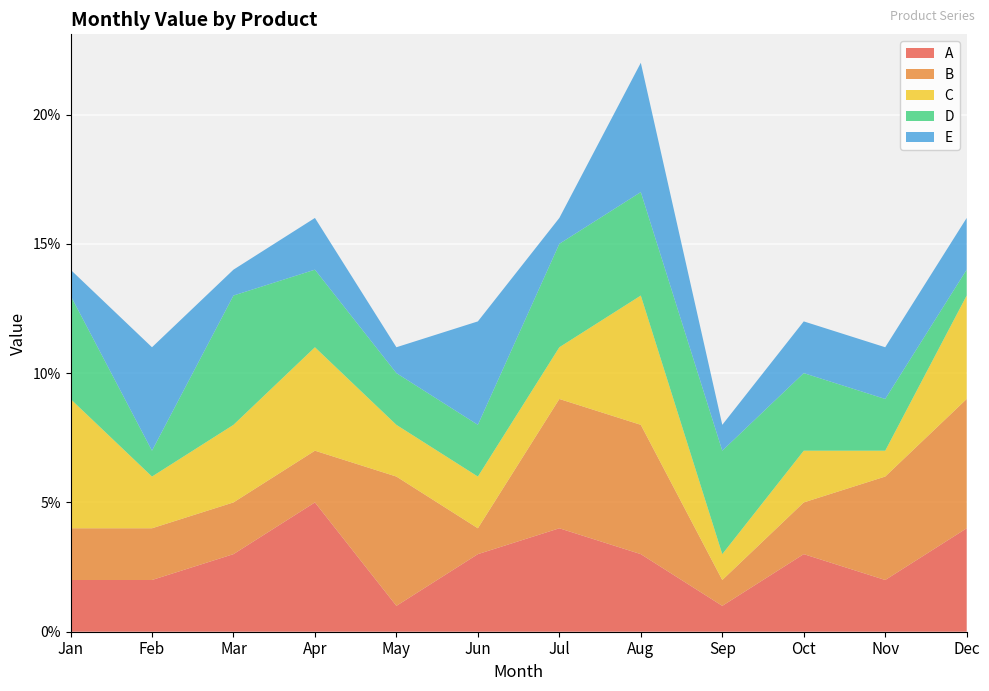

Reading left to right, what are all the values shown in this chart?

A: 0.0	0.0	0.0	0.1	0.0	0.0	0.0	0.0	0.0	0.0	0.0	0.0
B: 0.0	0.0	0.0	0.0	0.1	0.0	0.1	0.1	0.0	0.0	0.0	0.1
C: 0.1	0.0	0.0	0.0	0.0	0.0	0.0	0.1	0.0	0.0	0.0	0.0
D: 0.0	0.0	0.1	0.0	0.0	0.0	0.0	0.0	0.0	0.0	0.0	0.0
E: 0.0	0.0	0.0	0.0	0.0	0.0	0.0	0.1	0.0	0.0	0.0	0.0